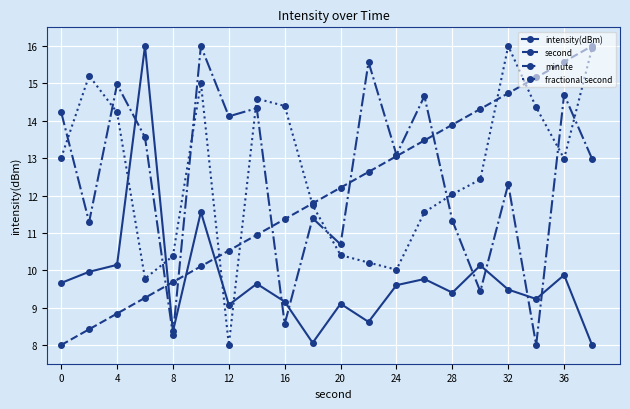

What is the value of the intensity(dBm) point at the 1st from the left?

9.7